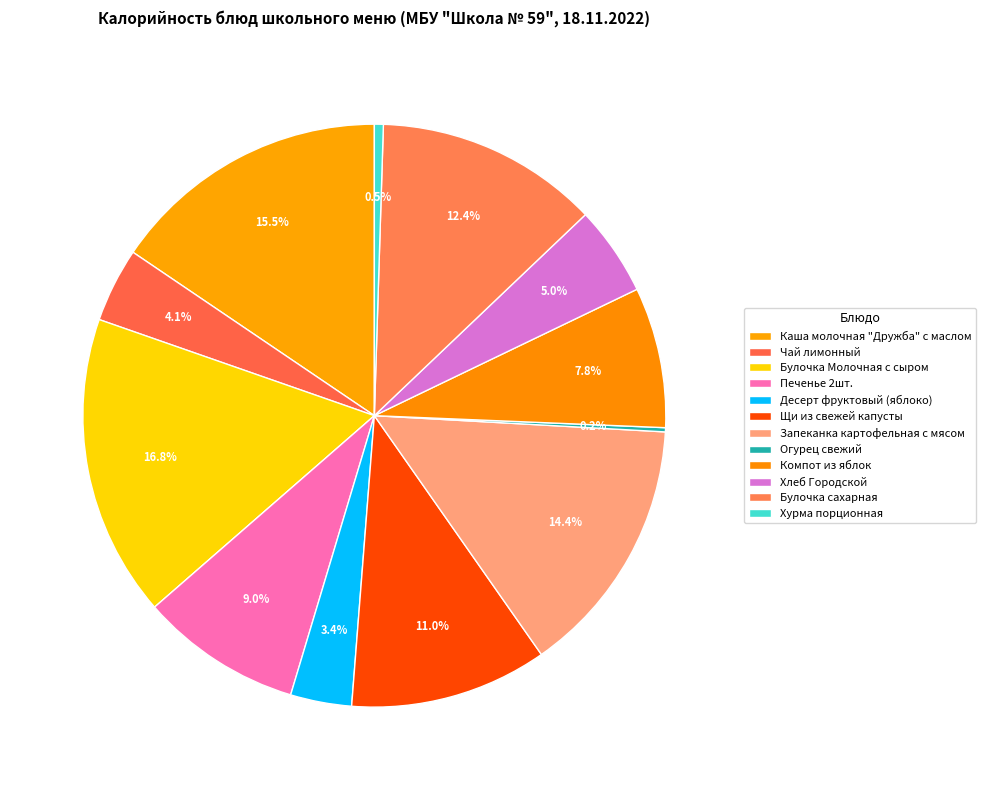

How much of the chart is everything except Запеканка картофельная с мясом?

85.6%